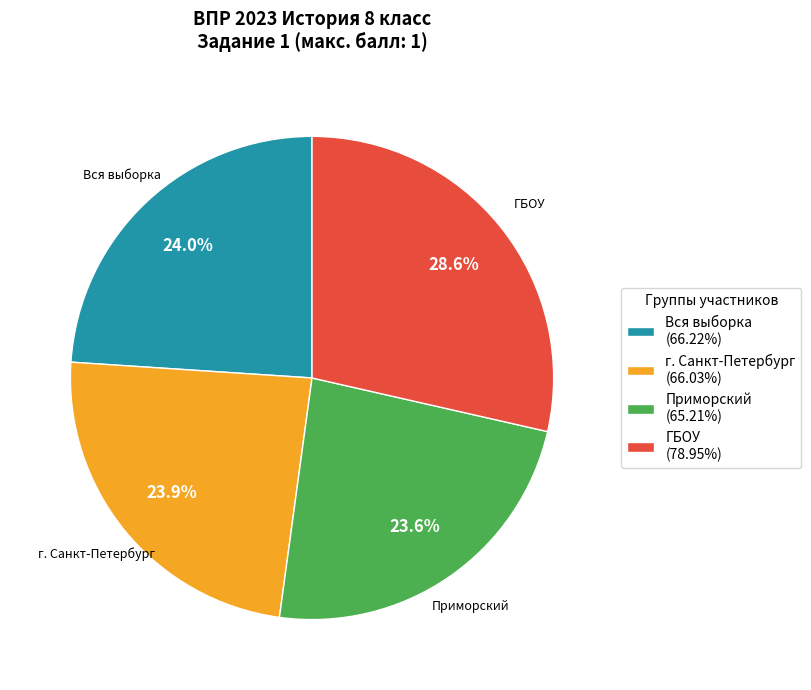

How many slices are in this pie chart?

4